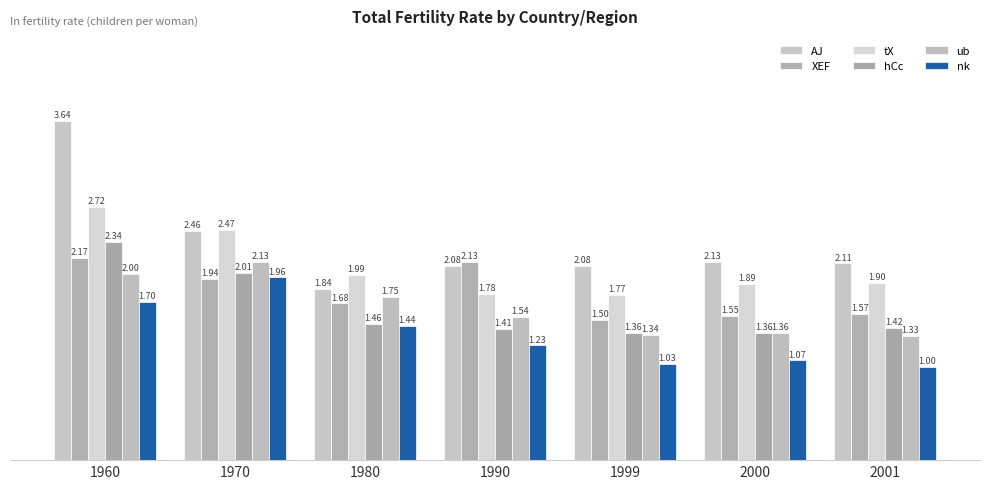

What is the spread (max minus min) of values at 1980?

0.6